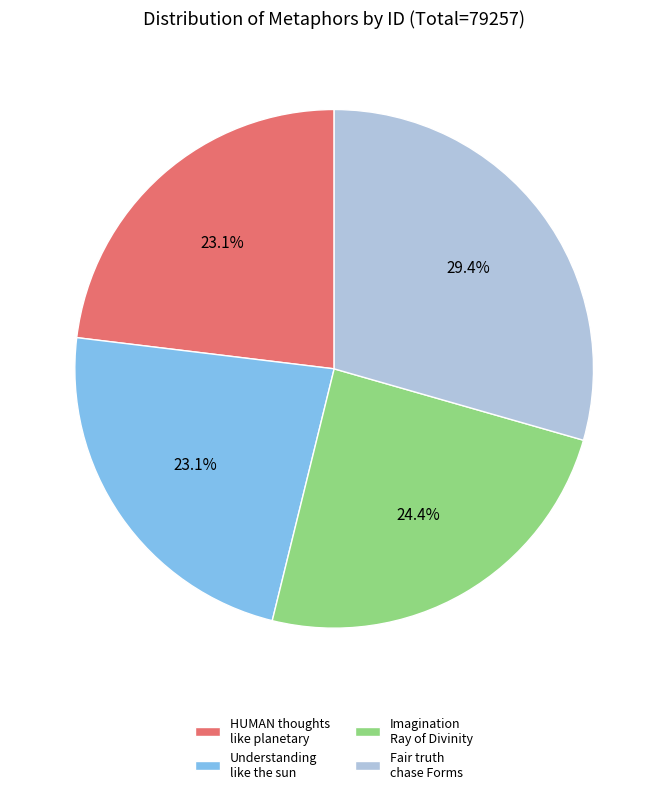

How many slices are in this pie chart?

4